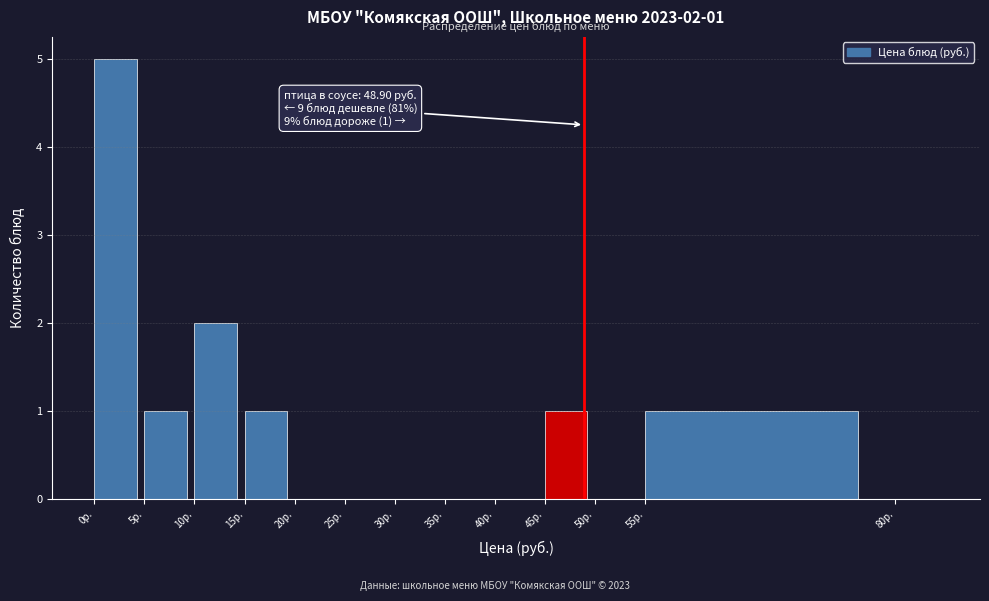

Over which range of the x-axis is the bar tallest?

0 to 5